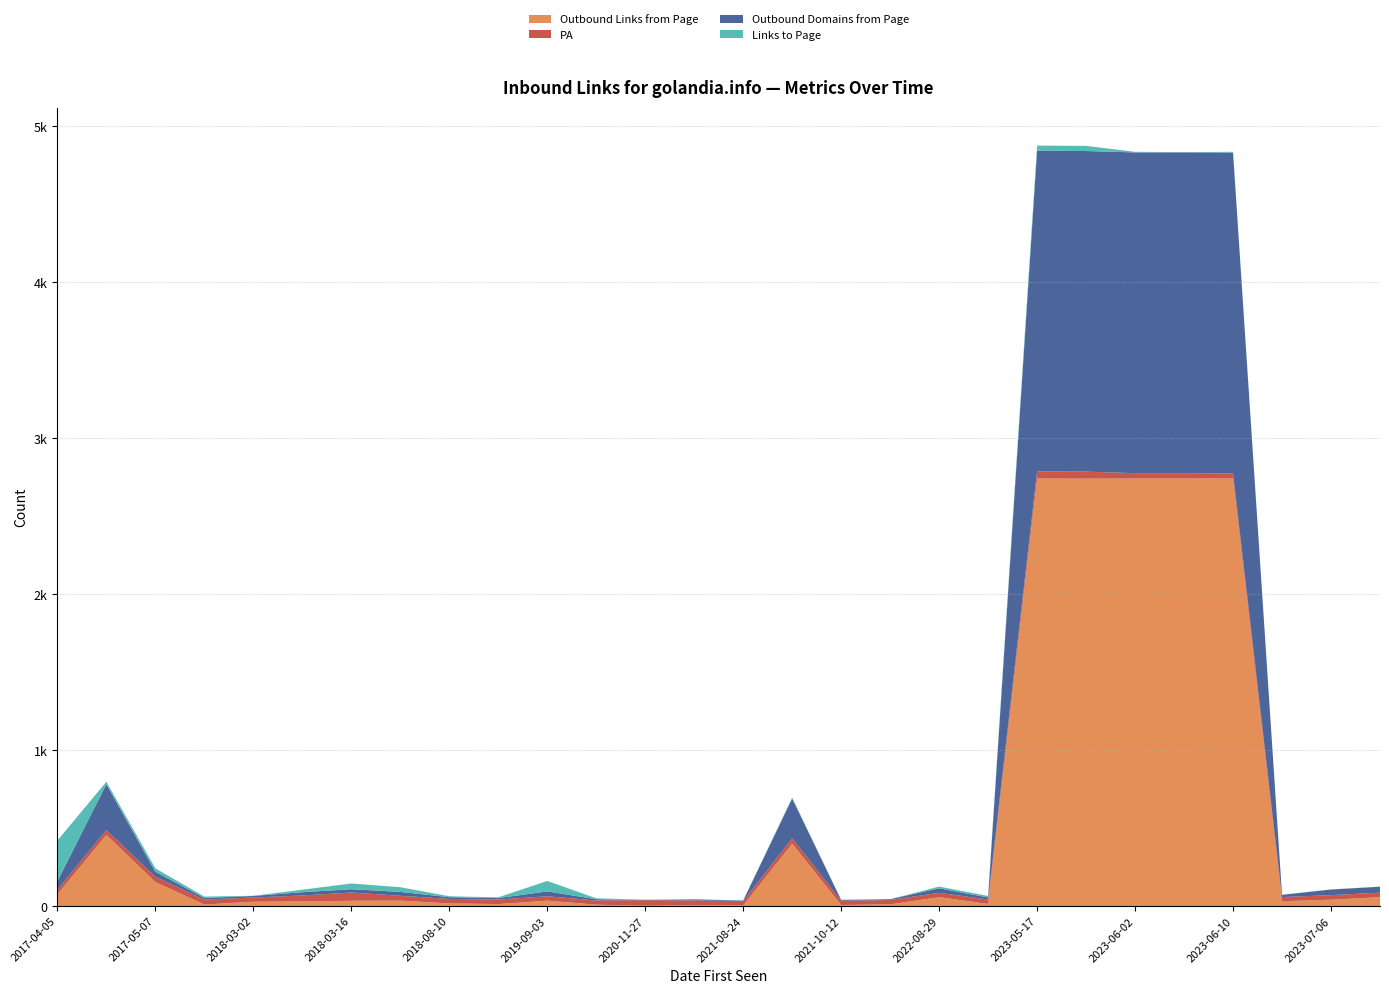

Reading left to right, what are all the values shown in this chart?

Outbound Links from Page: 75	457	154	10	28	30	34	35	17	13	35	9	2	7	4	401	7	11	57	14	2741	2740	2741	2741	2741	31	41	57
PA: 30	30	34	32	27	38	53	31	29	29	28	27	36	29	28	34	27	28	28	28	45	45	34	34	33	27	29	29
Outbound Domains from Page: 54	294	32	10	10	21	21	25	11	9	31	8	1	7	3	255	5	5	29	13	2056	2055	2056	2056	2056	14	36	38
Links to Page: 261	16	22	9	1	16	37	30	6	5	67	6	2	1	1	5	2	0	11	10	33	33	4	2	5	1	1	1